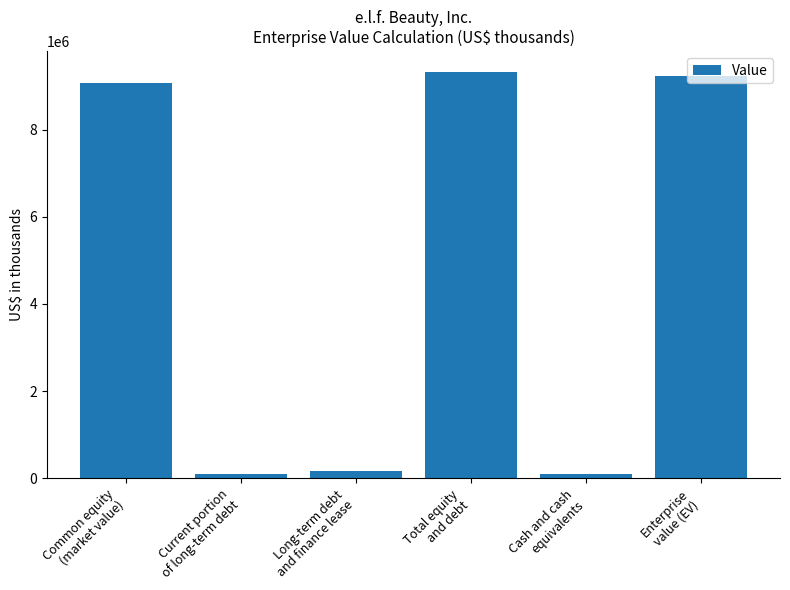

What is the maximum value shown in the chart?

9331045